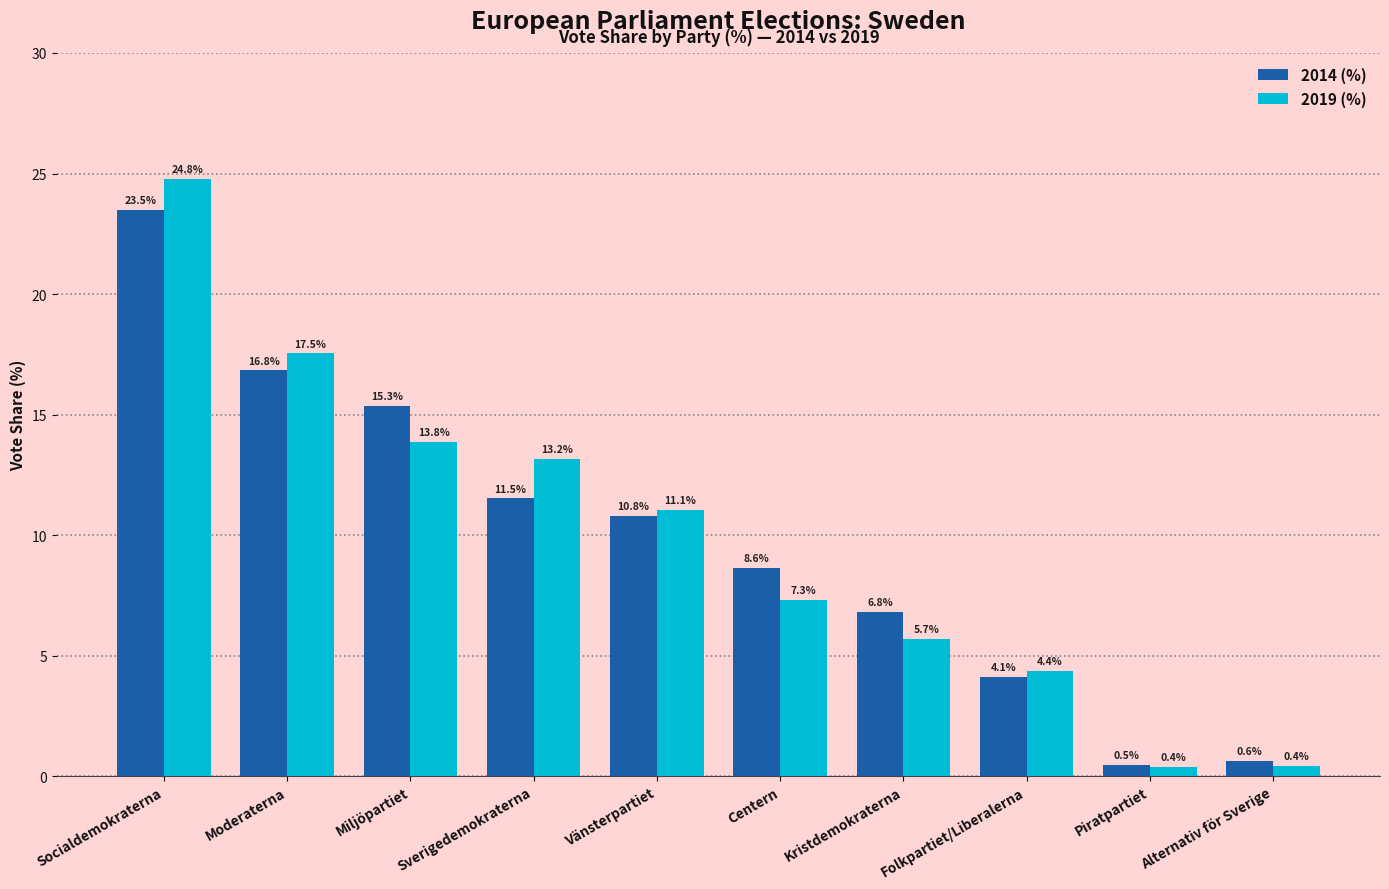

Which series has the widest spread of values?

2019 (%)